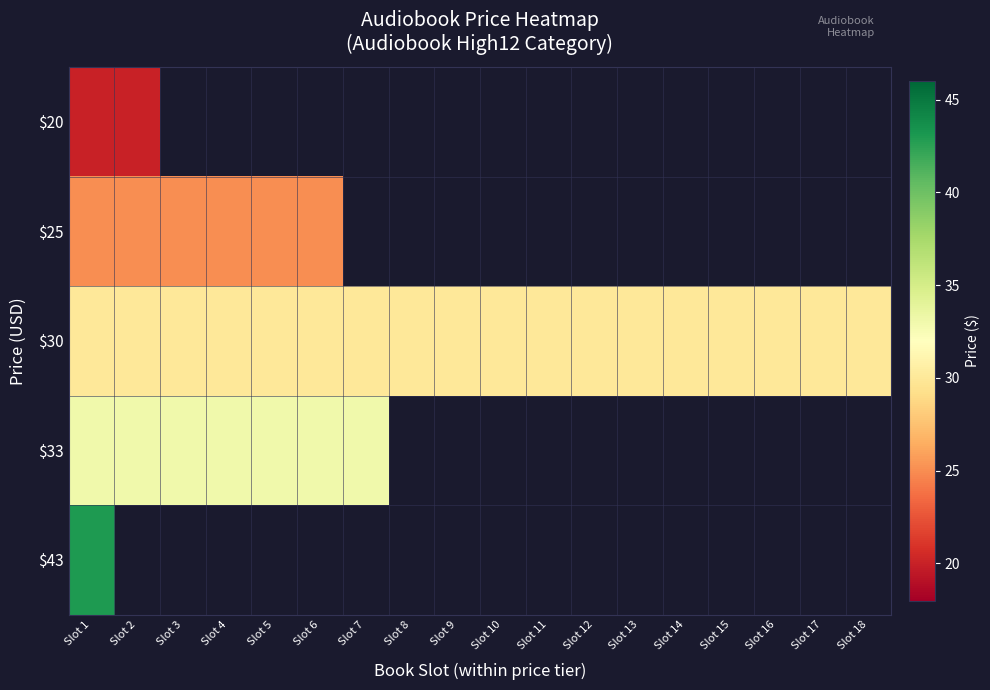

How many series are shown in this chart?

5